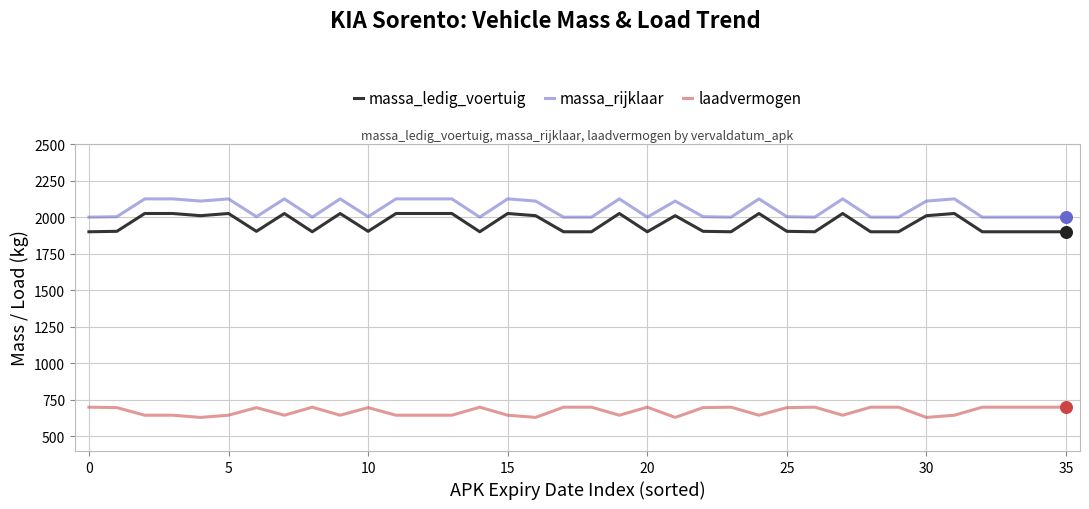

Which series has the largest total across all categories?

massa_rijklaar